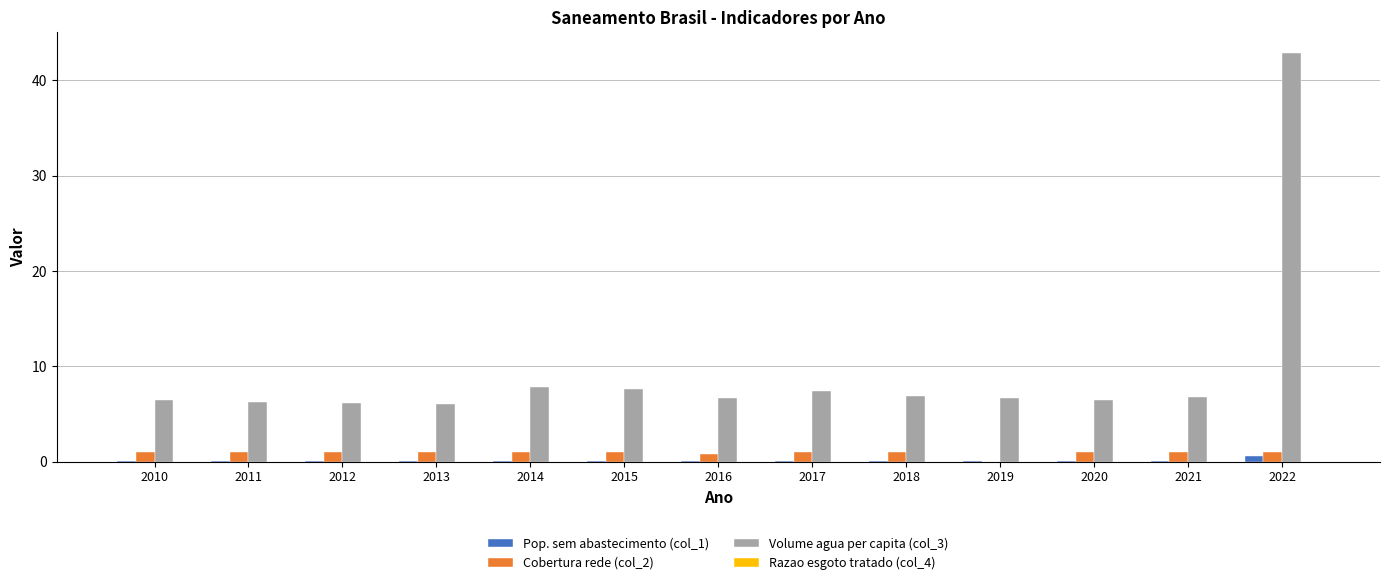

What is the sum of all Pop. sem abastecimento (col_1) values?

1.5